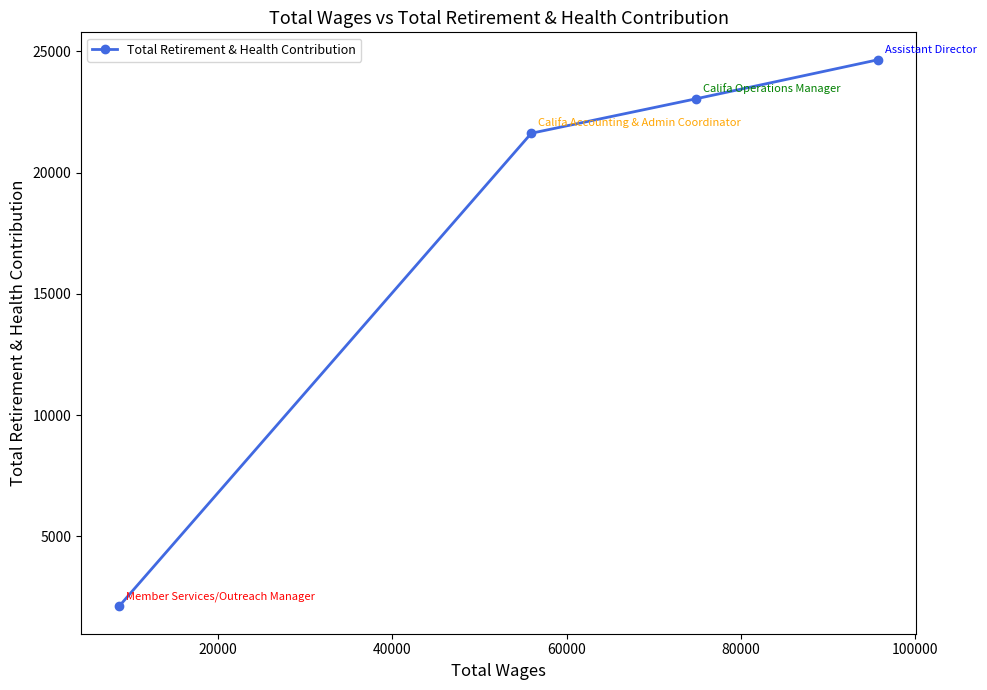

What is the greatest value displayed?

24654